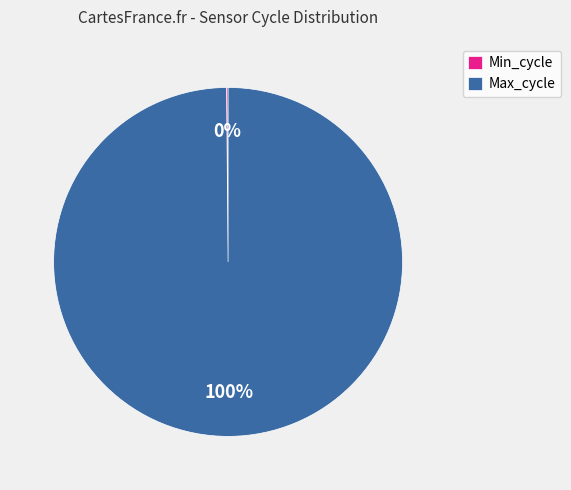

What percentage is the Max_cycle slice, to the nearest percent?

100%